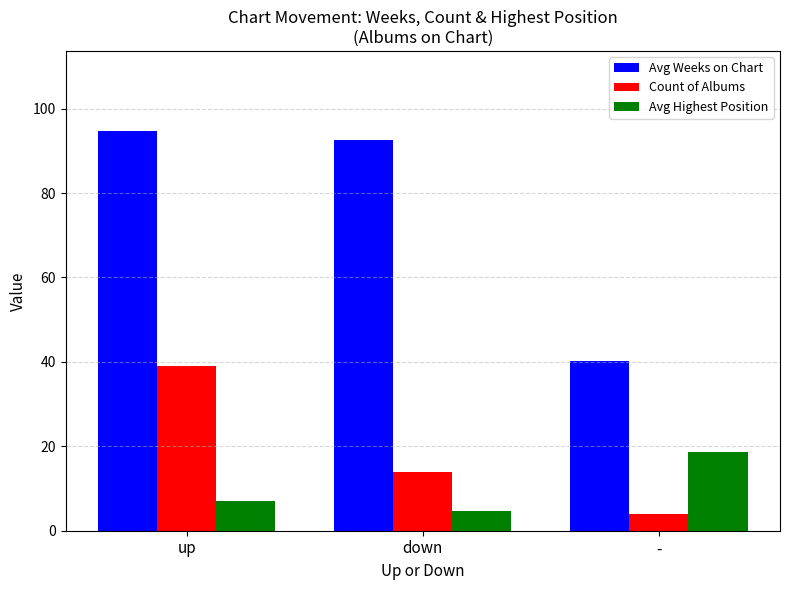

What is the label of the 3rd bar from the right?

up